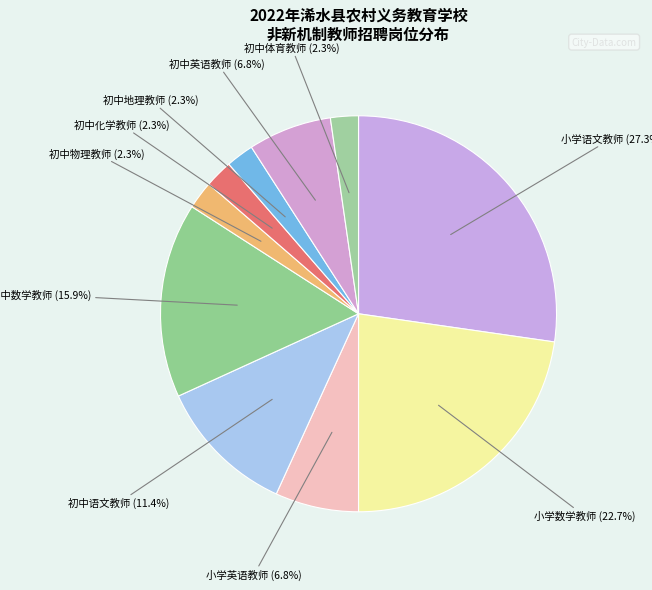

Count the number of slices in the pie.

10